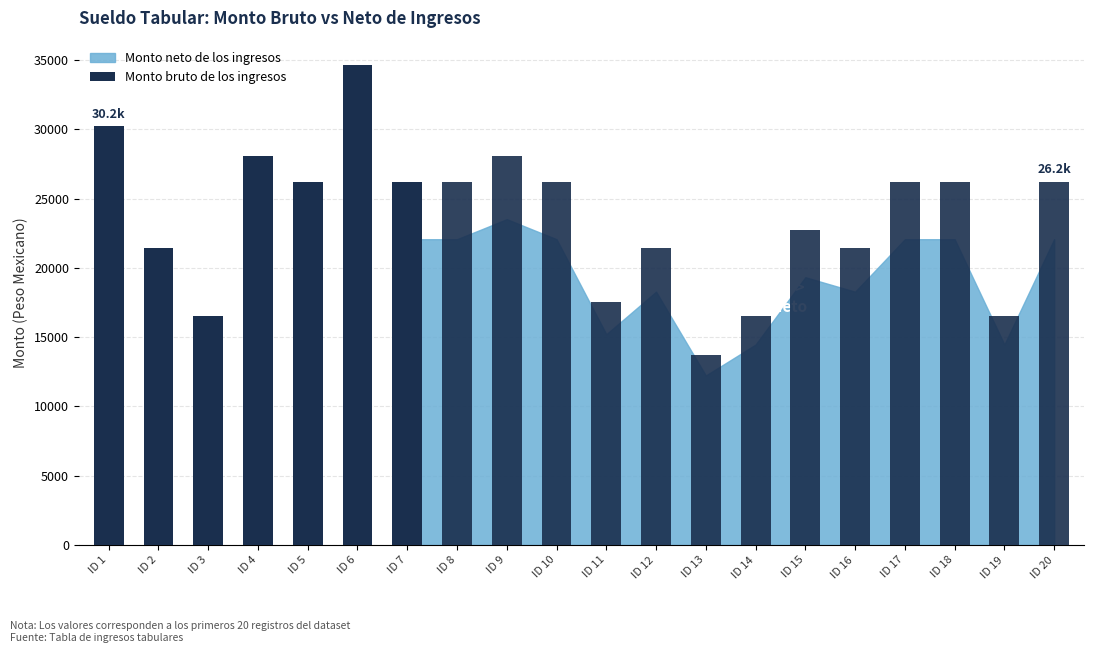

What is the ratio of the value at ID 7 to the value at ID 4?

0.9